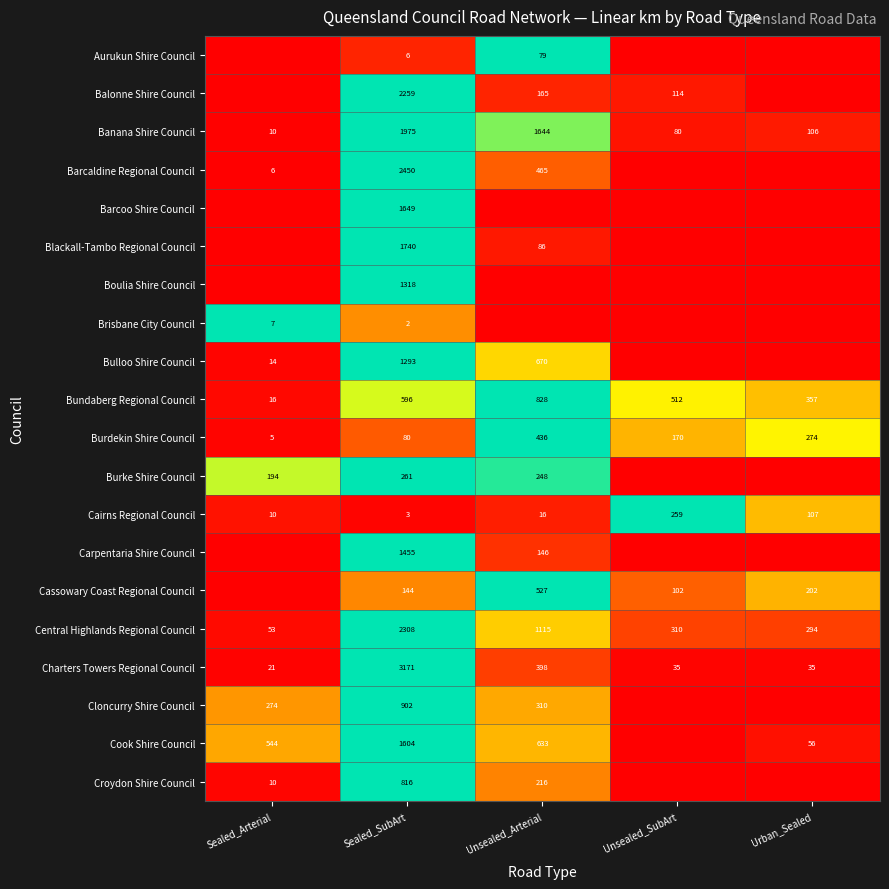

What is the maximum value for Burdekin Shire Council?

436